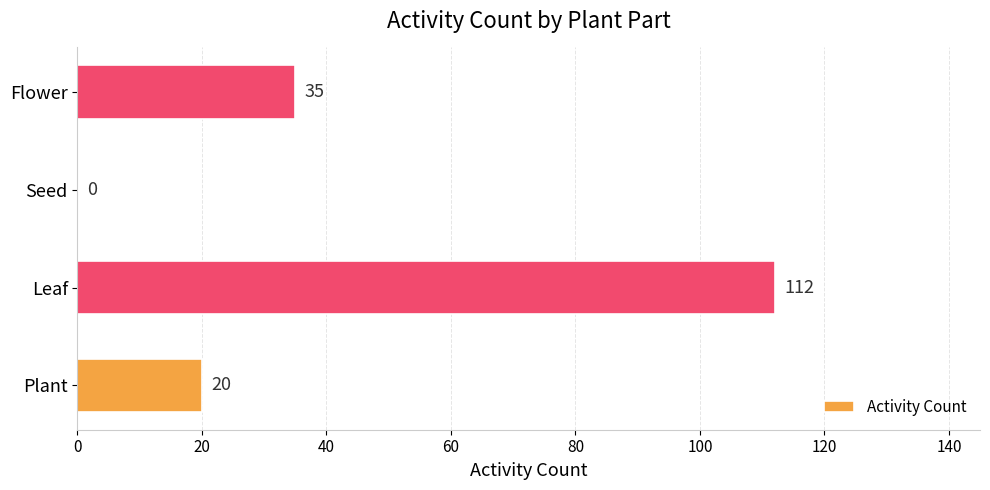

Reading bottom to top, extract all data points from this chart.

Plant=20	Leaf=112	Seed=0	Flower=35